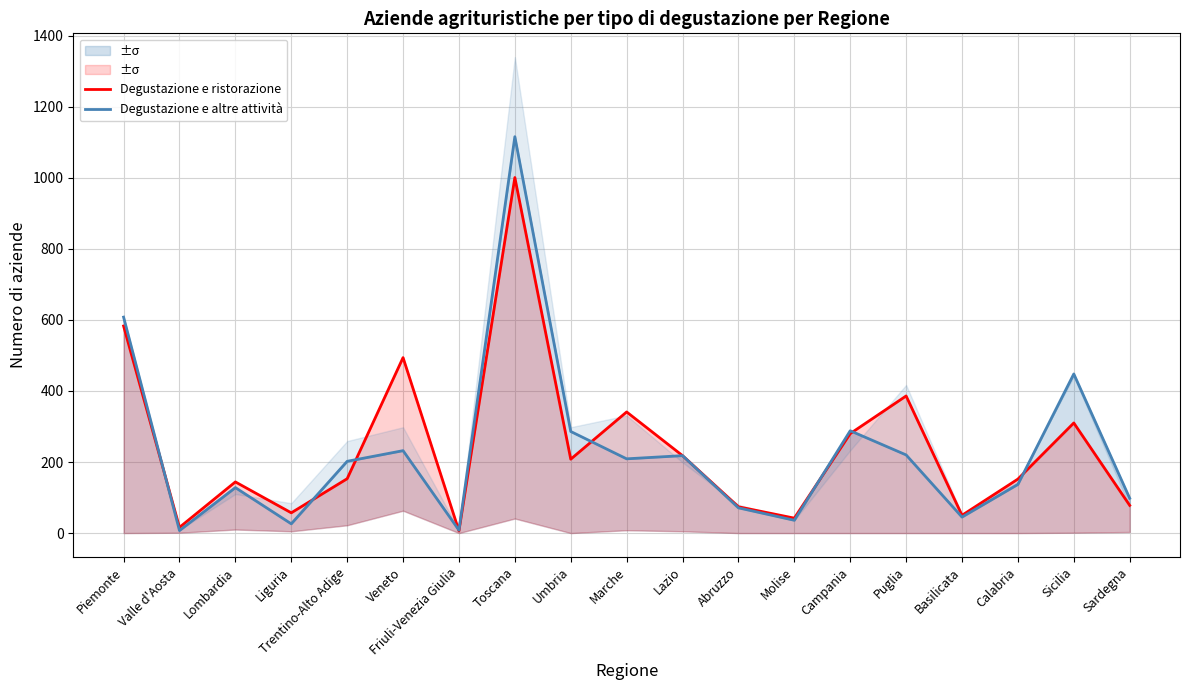

At which category does the chart reach its minimum across all series?

Friuli-Venezia Giulia